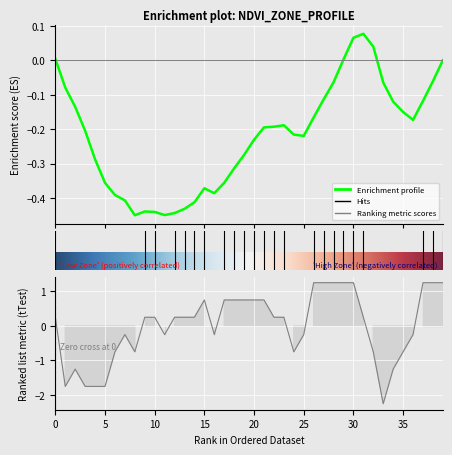

What is the difference between the maximum and minimum values?

3.5